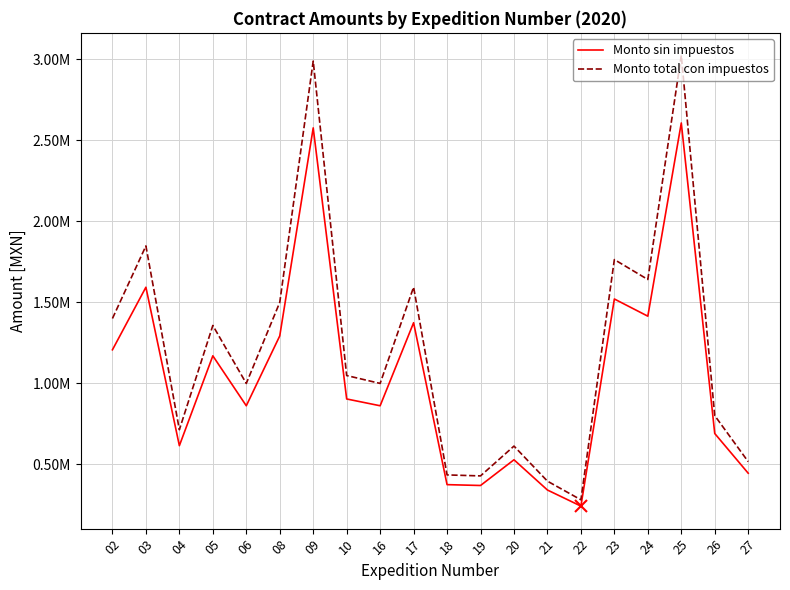

How many interior local peaks does the Monto total con impuestos series have?

7